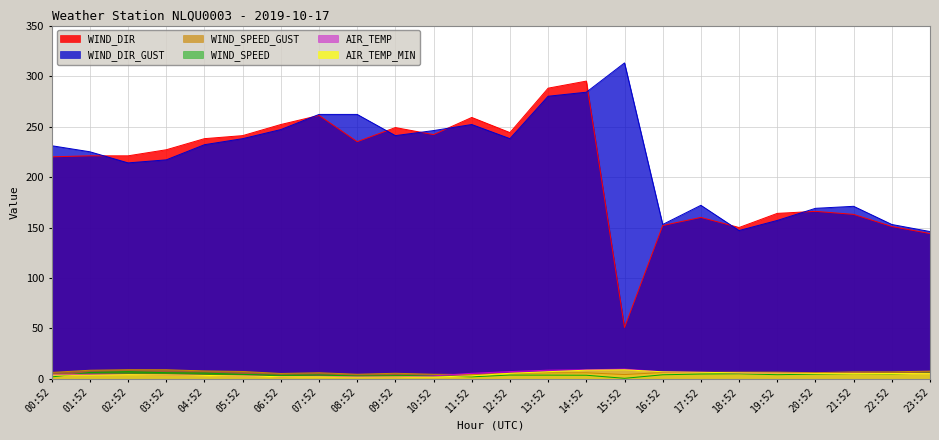

The AIR_TEMP_MIN series shows 4.3 at 02:52. True or false?

True